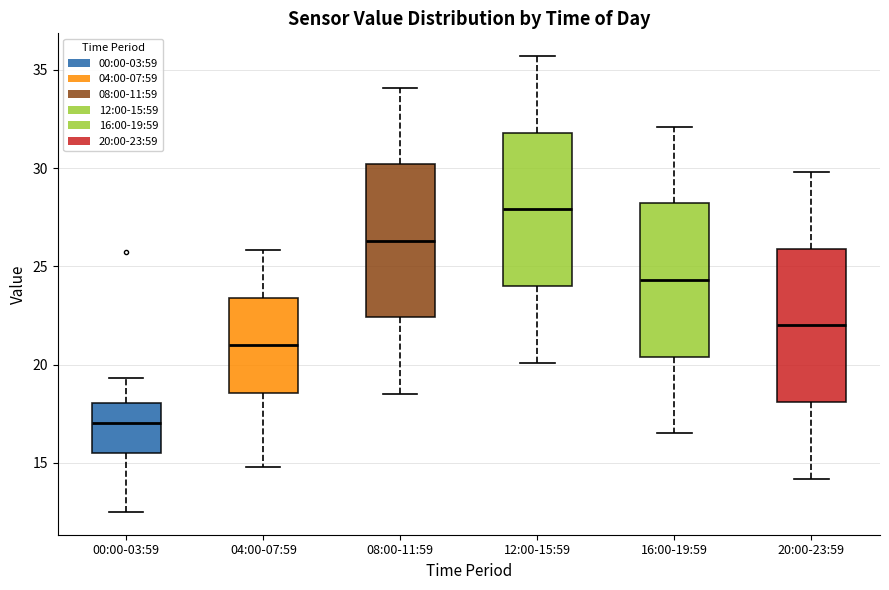

Reading left to right, transcribe this box plot: for each box, give where its median line is, the range the box spans, and where its two whiskers end, as read against the y-axis. The values are not printed on the chart, so give them approximately, as read against the axis.

00:00-03:59: median 17.0, box 15.5 to 18.0, whiskers 12.5 to 19.5
04:00-07:59: median 21.0, box 18.5 to 23.5, whiskers 15.0 to 26.0
08:00-11:59: median 26.5, box 22.5 to 30.0, whiskers 18.5 to 34.0
12:00-15:59: median 28.0, box 24.0 to 32.0, whiskers 20.0 to 35.5
16:00-19:59: median 24.5, box 20.5 to 28.0, whiskers 16.5 to 32.0
20:00-23:59: median 22.0, box 18.0 to 26.0, whiskers 14.0 to 30.0